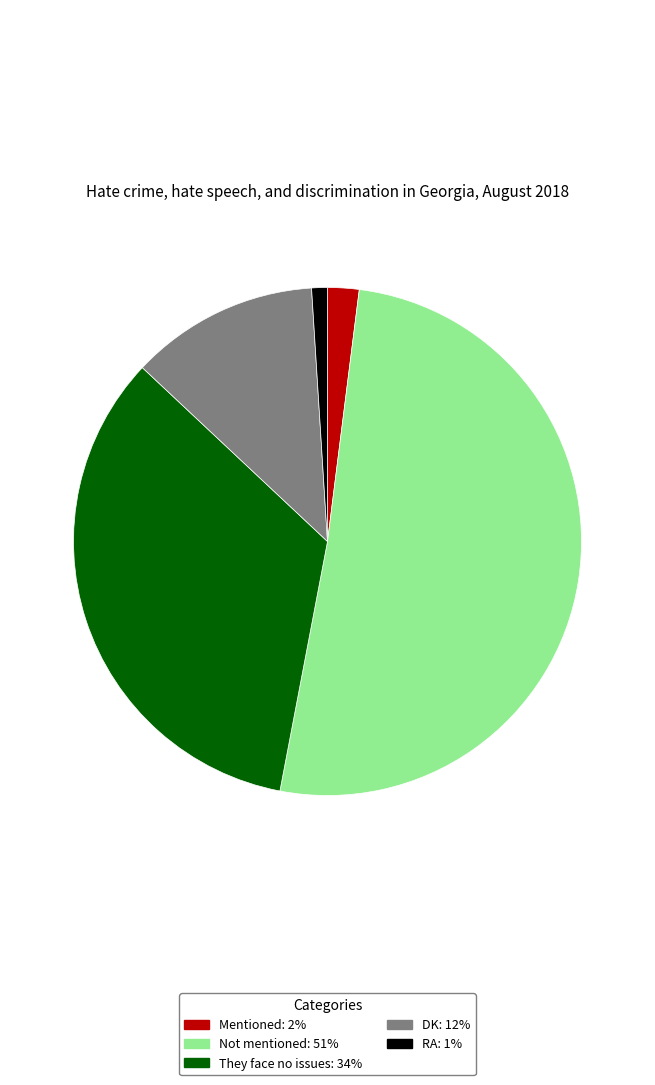

Is there a majority slice in this chart?

Yes